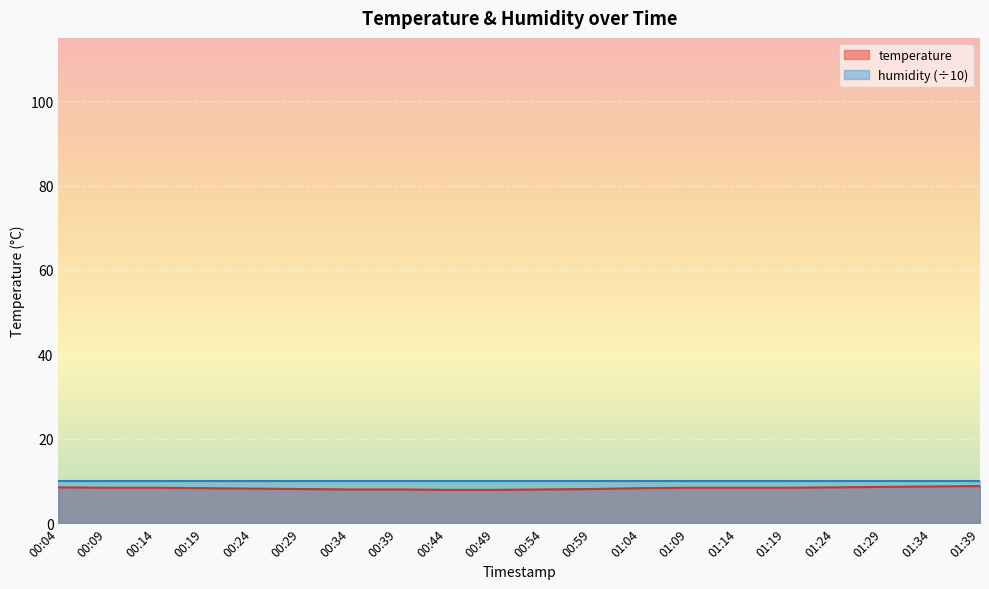

What is the greatest value displayed?

10.0